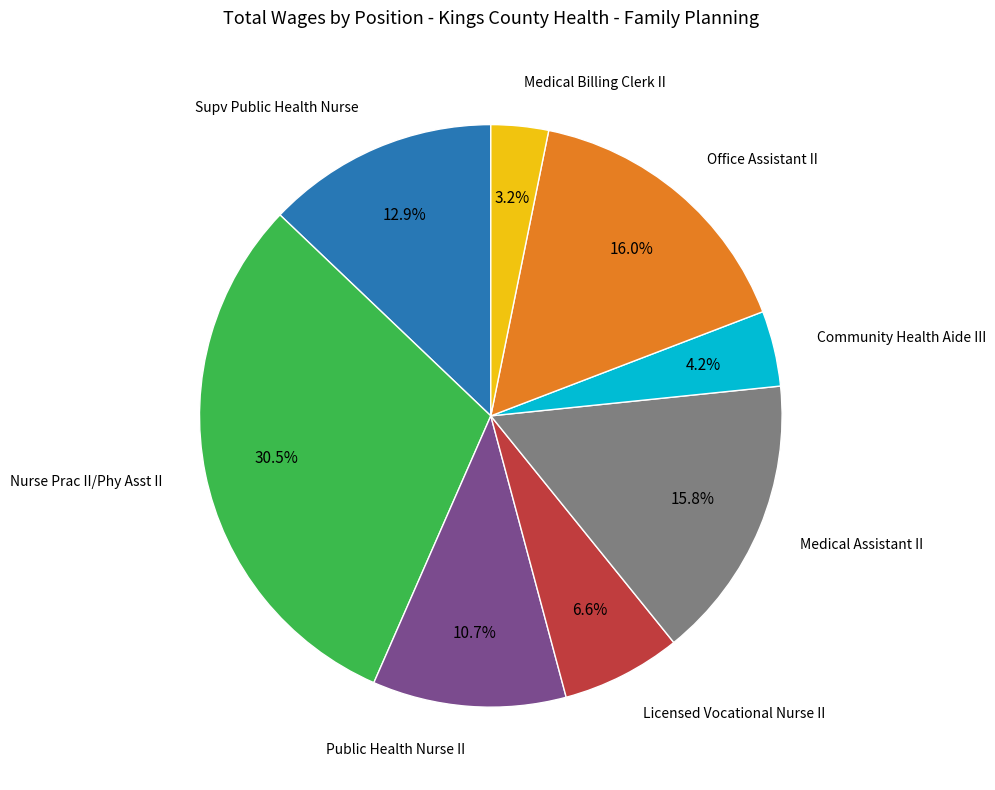

Is there any slice that represents more than half of the pie?

No